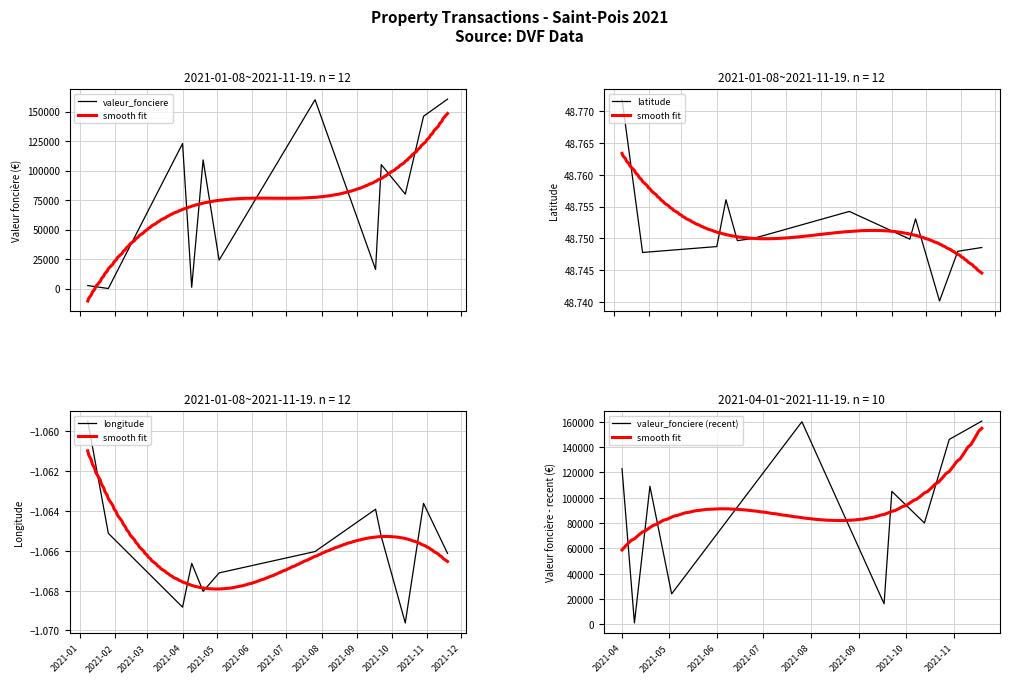

Between 13 and 0, which is larger?

13